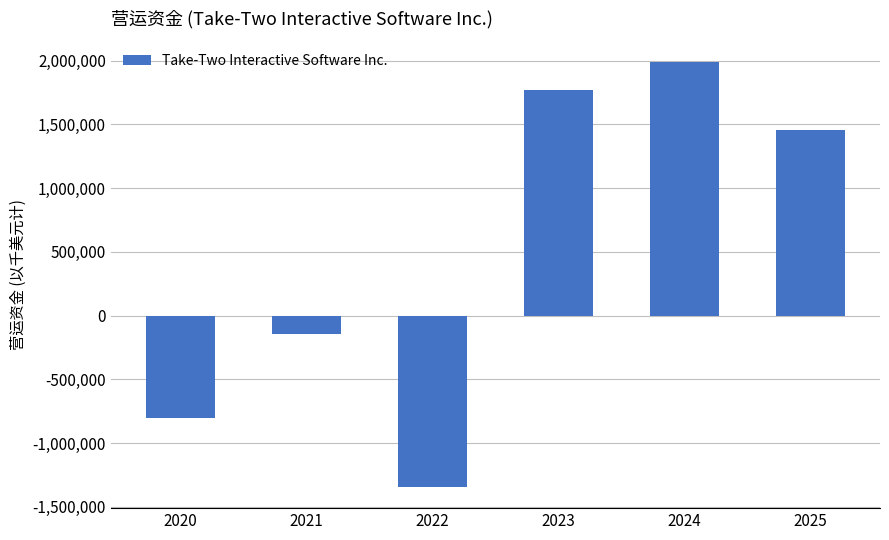

What is the change in value from 2024 to 2025?

-530988